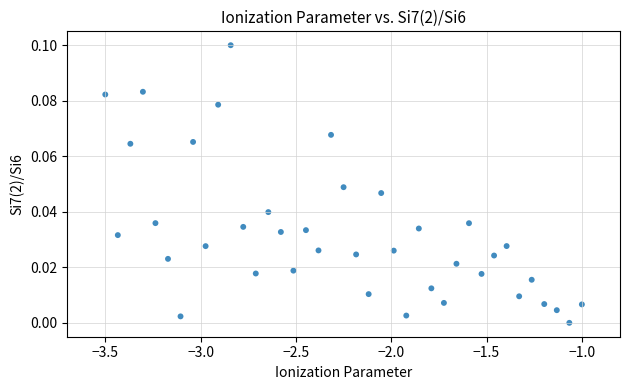

What is the range of X values (max minus min)?

2.5